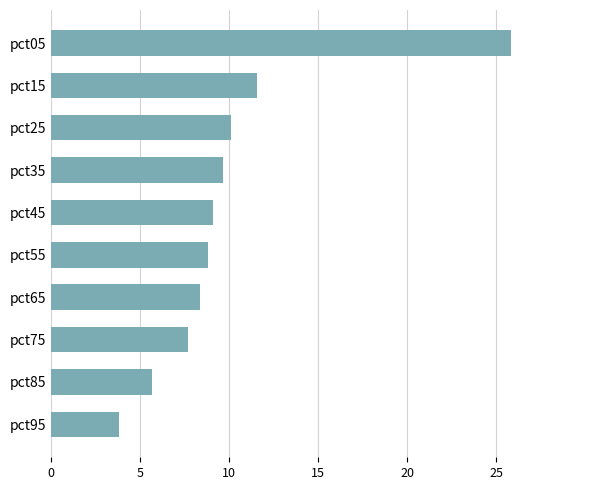

What is the greatest value displayed?

25.8